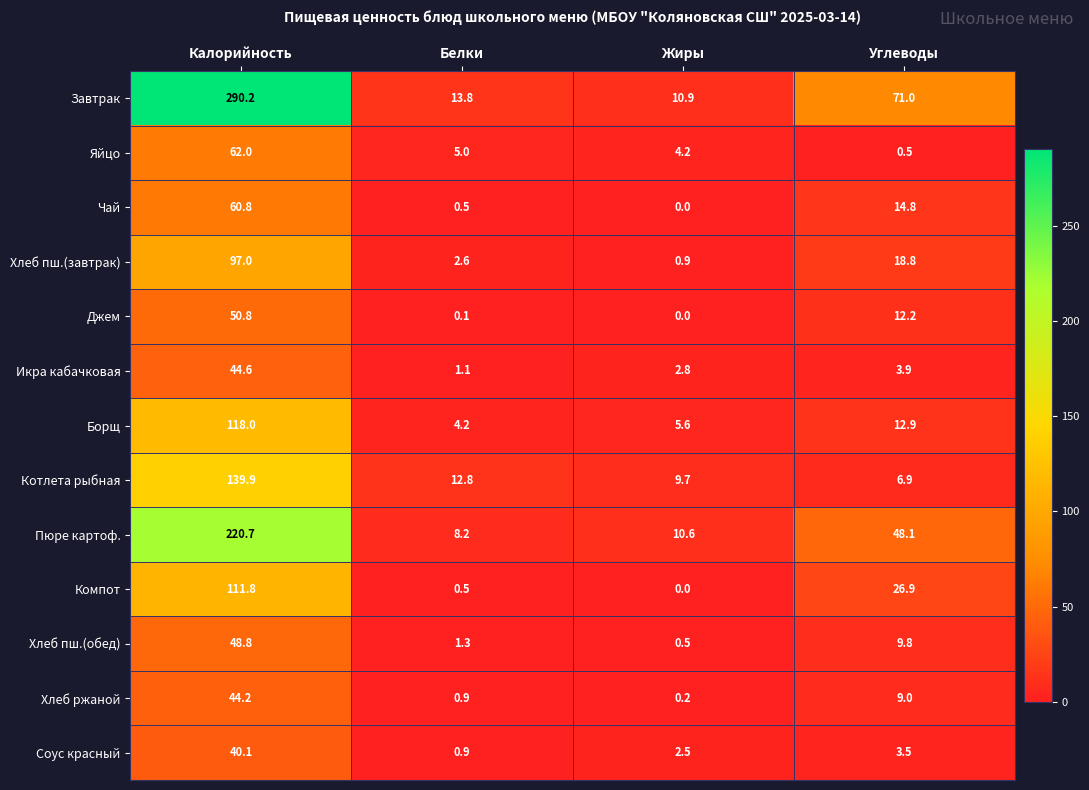

Which series has the largest range (max minus min)?

Завтрак